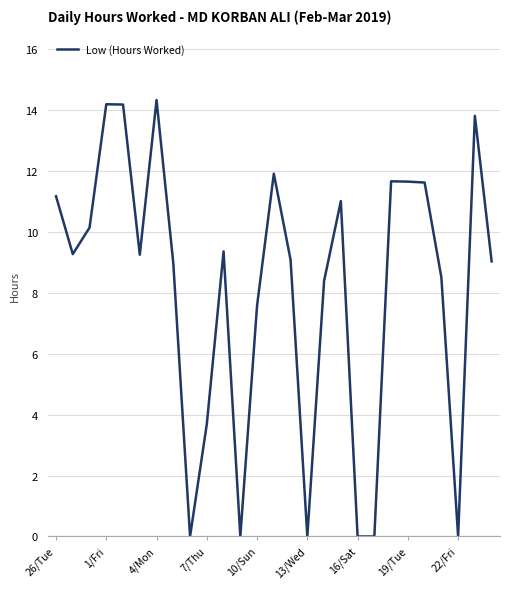

What is the difference between the maximum and minimum values?

14.3